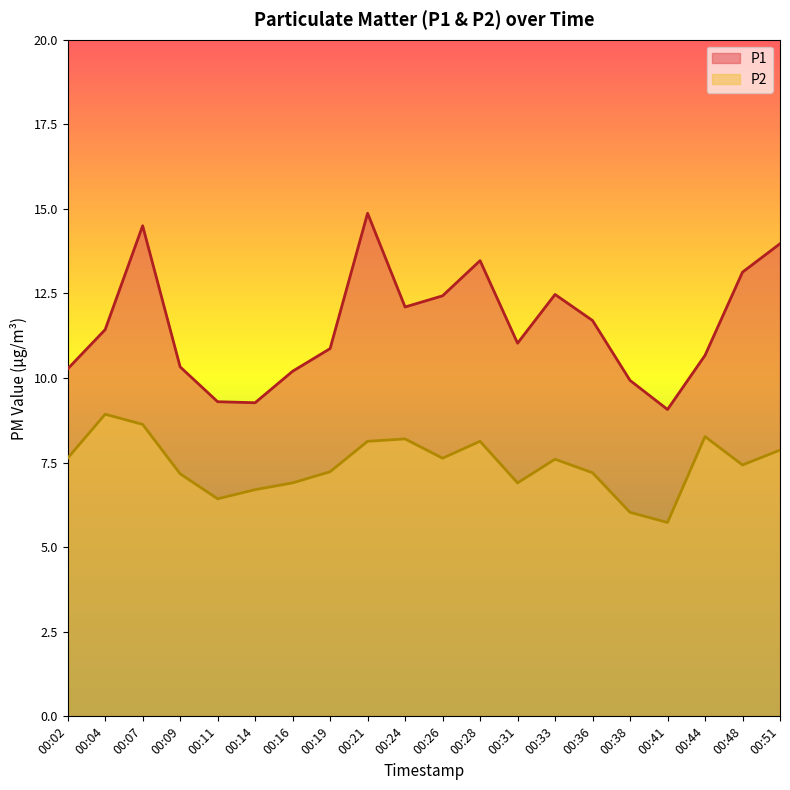

At which category is the sum across all series the highest?

00:07